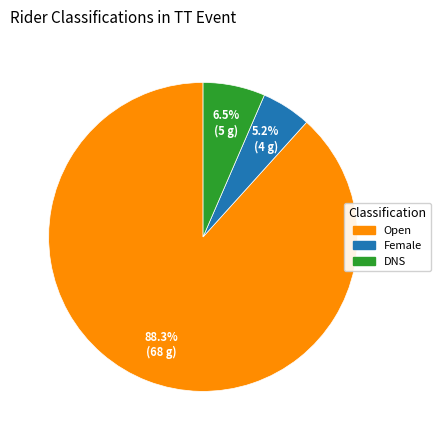

Do Female and DNS together represent more than half of the pie?

No